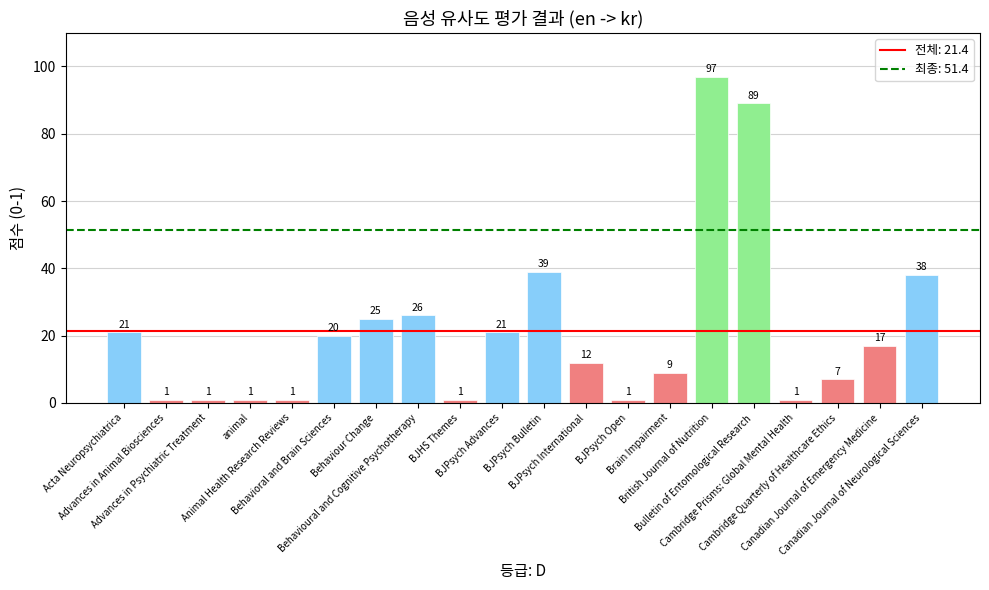

What is the difference between the maximum and minimum values?

96